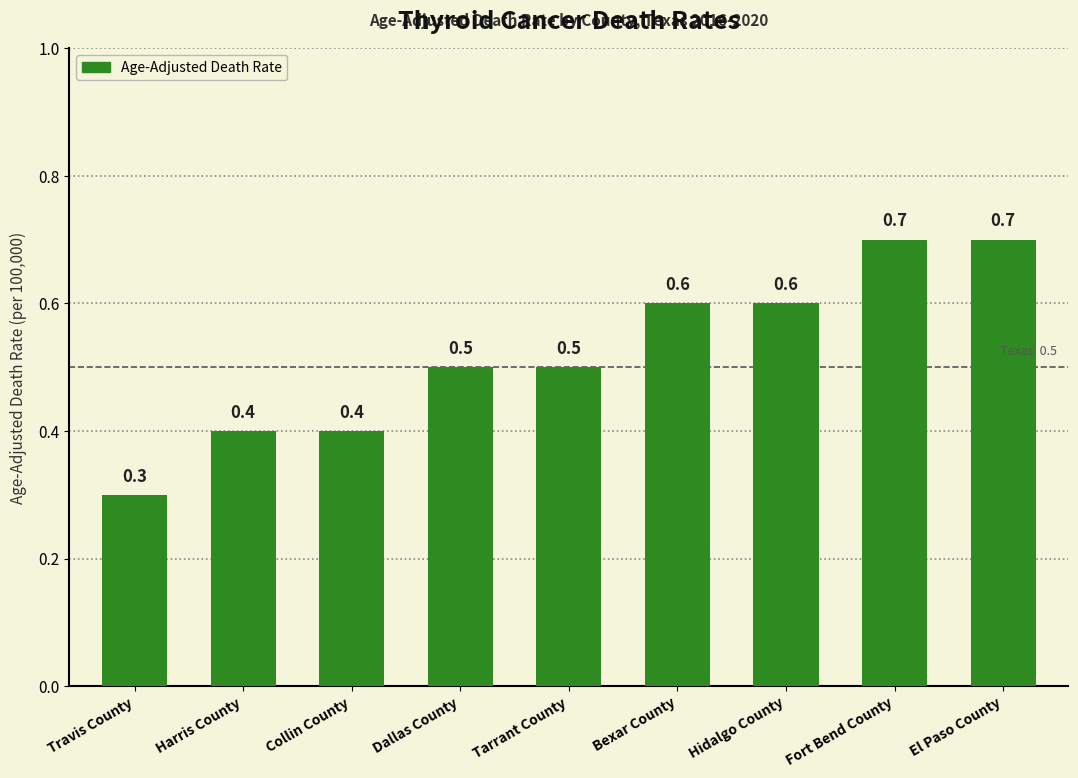

Reading right to left, what are all the values shown in this chart?

0.7	0.7	0.6	0.6	0.5	0.5	0.4	0.4	0.3